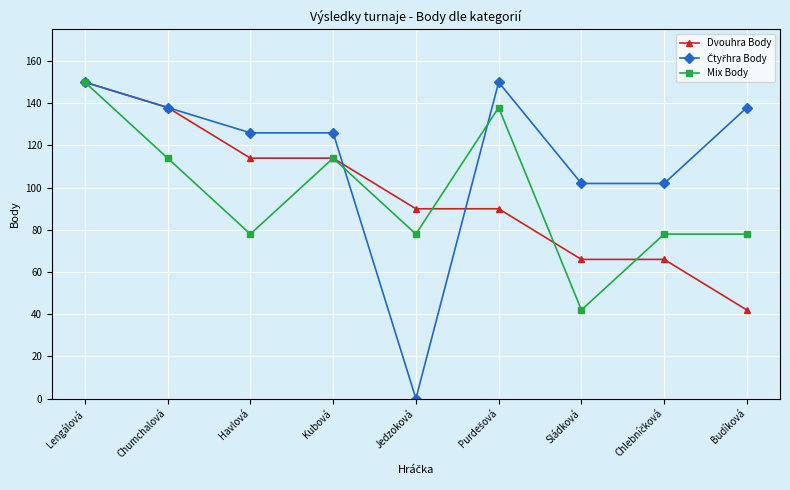

The Dvouhra Body series shows 83 at Lengálová. True or false?

False